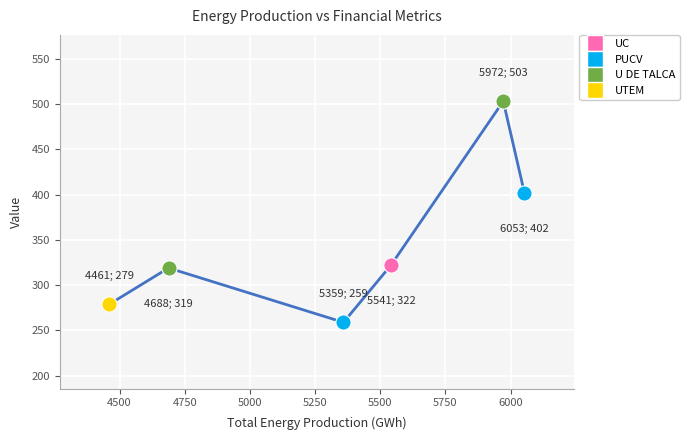

What is the minimum value shown in the chart?

259